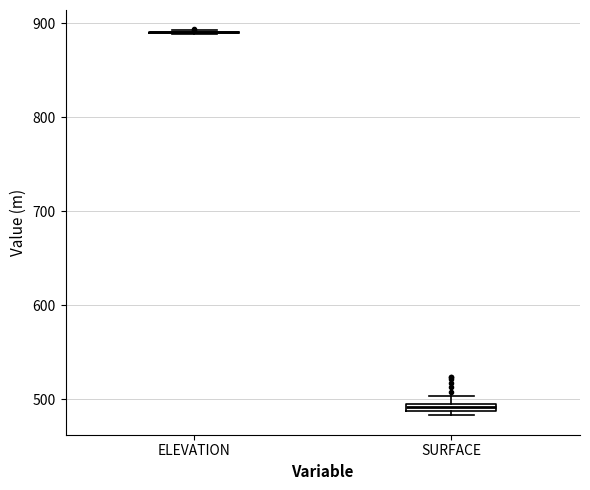

Where is the upper edge of the box for SURFACE on the y-axis? The values are not printed on the chart, so give them approximately, as read against the axis.

500